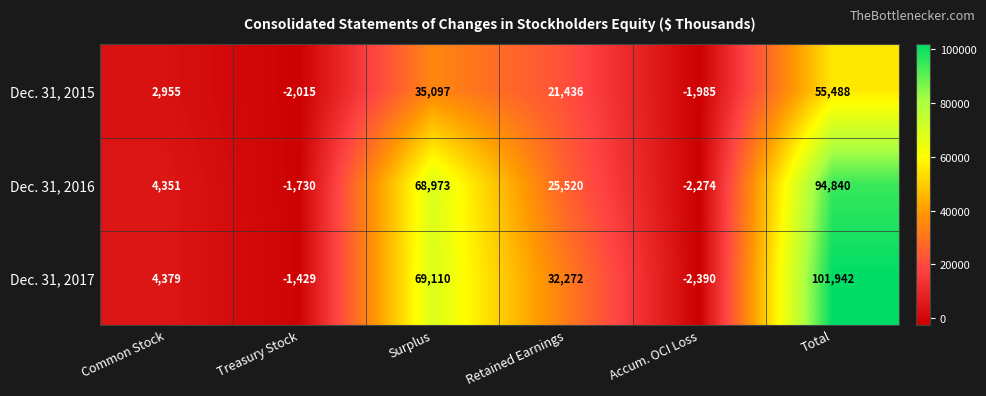

What is the sum of the Dec. 31, 2017 values at Treasury Stock and Surplus?

67681